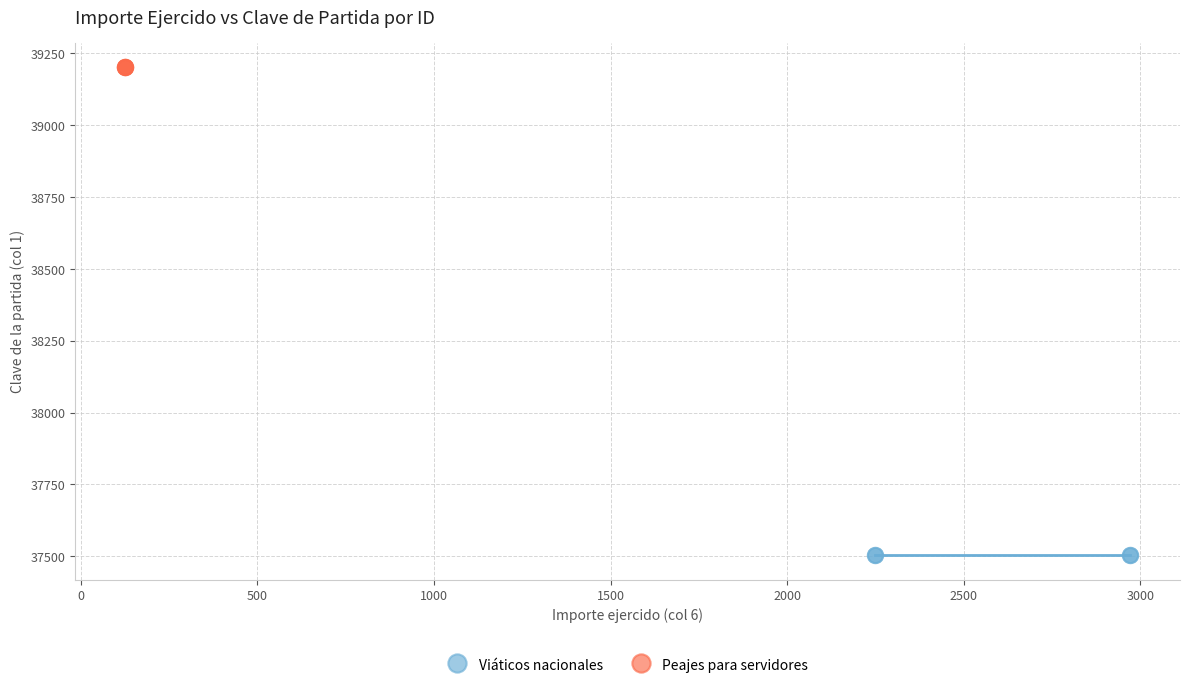

Which series contains the lowest Y value?

Viáticos nacionales